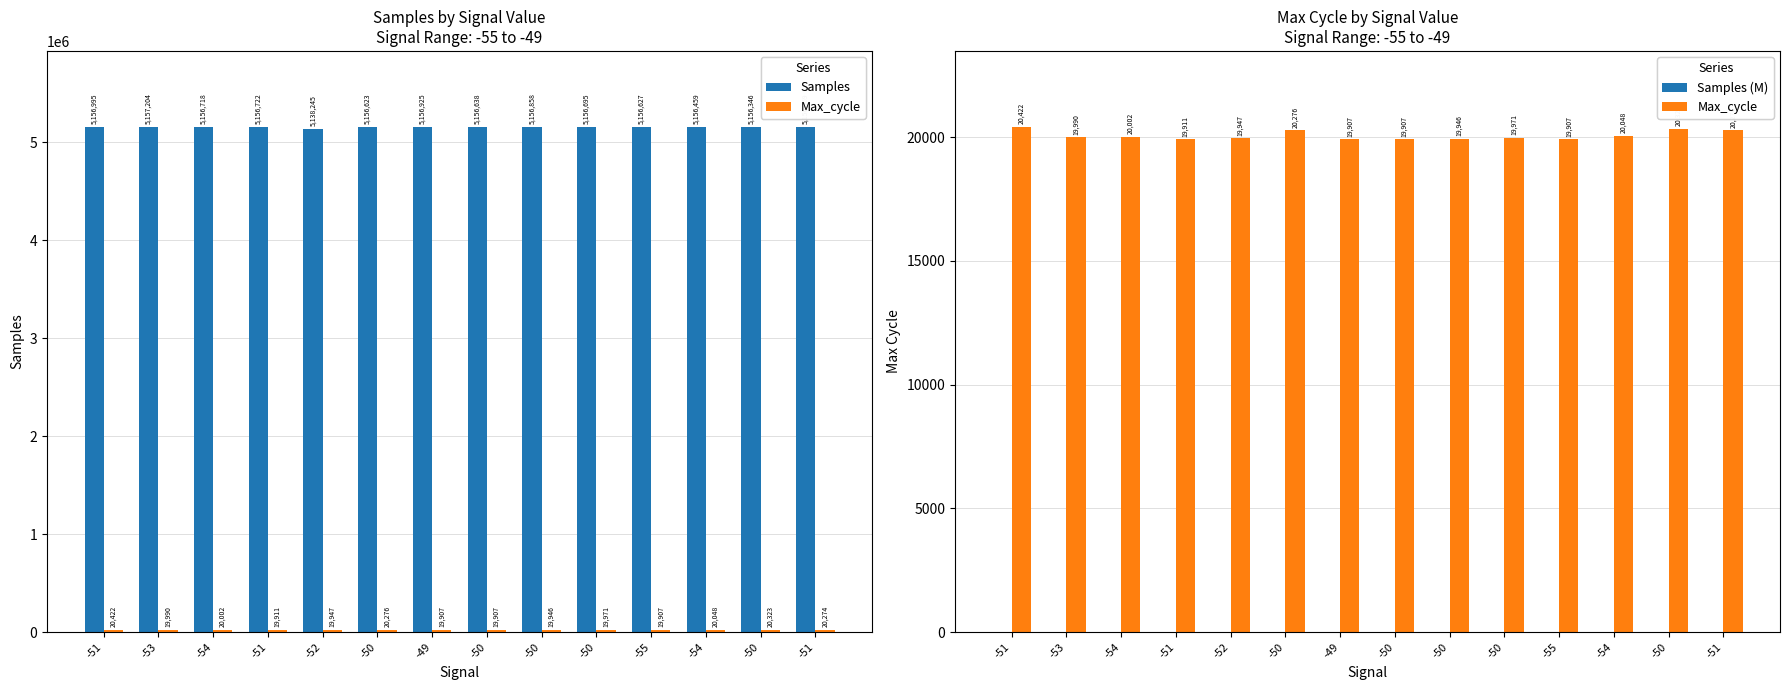

Which has a higher value, -53 or -54?

-53